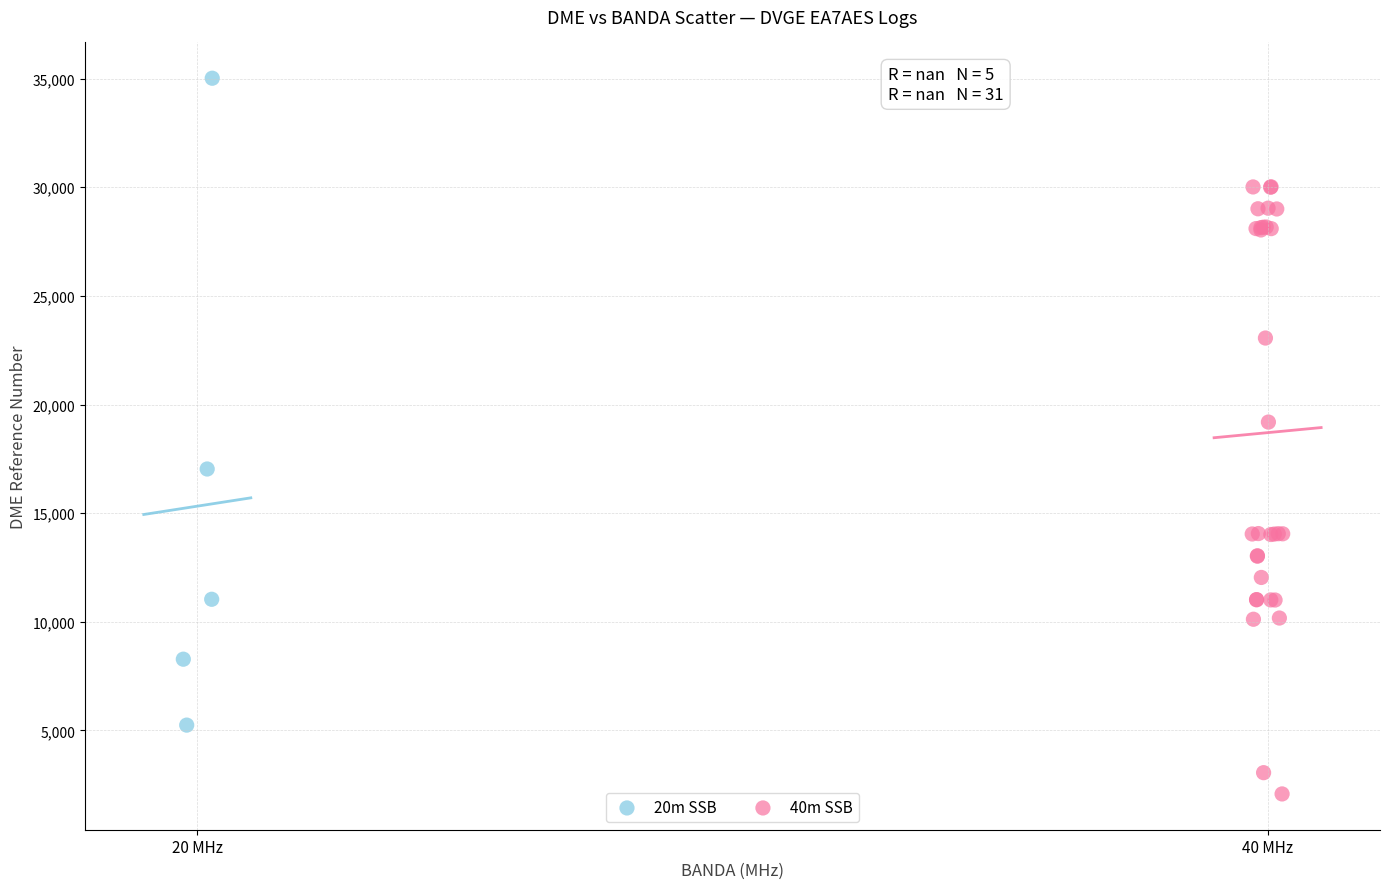

Which series contains the highest Y value?

20m SSB